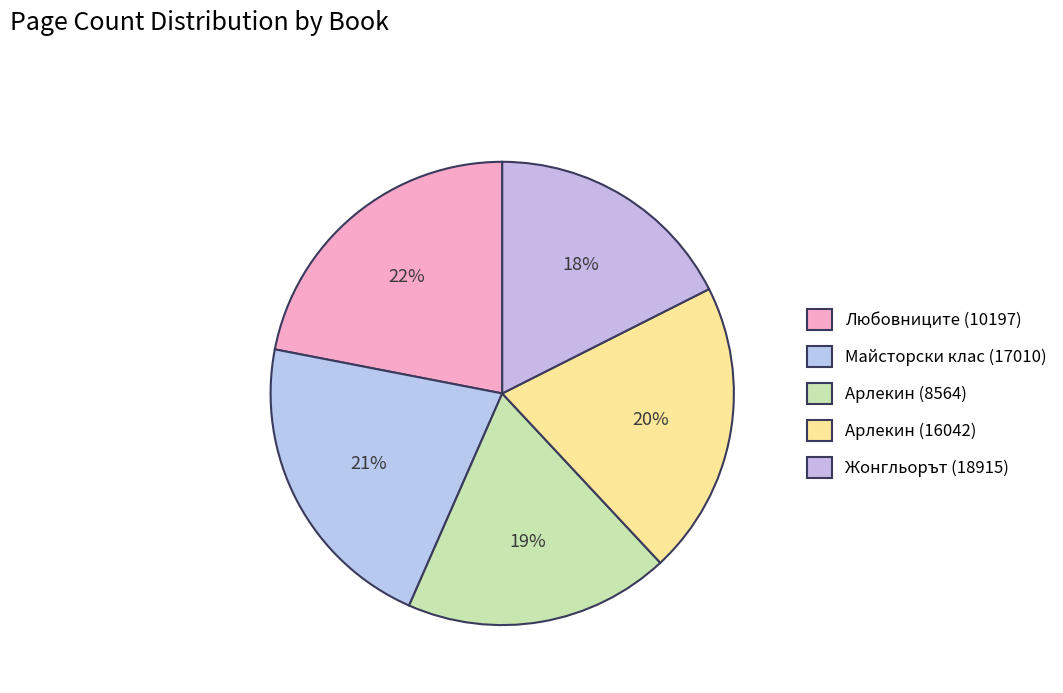

What is the ratio of the value at Любовниците (10197) to the value at Жонгльорът (18915)?

1.2